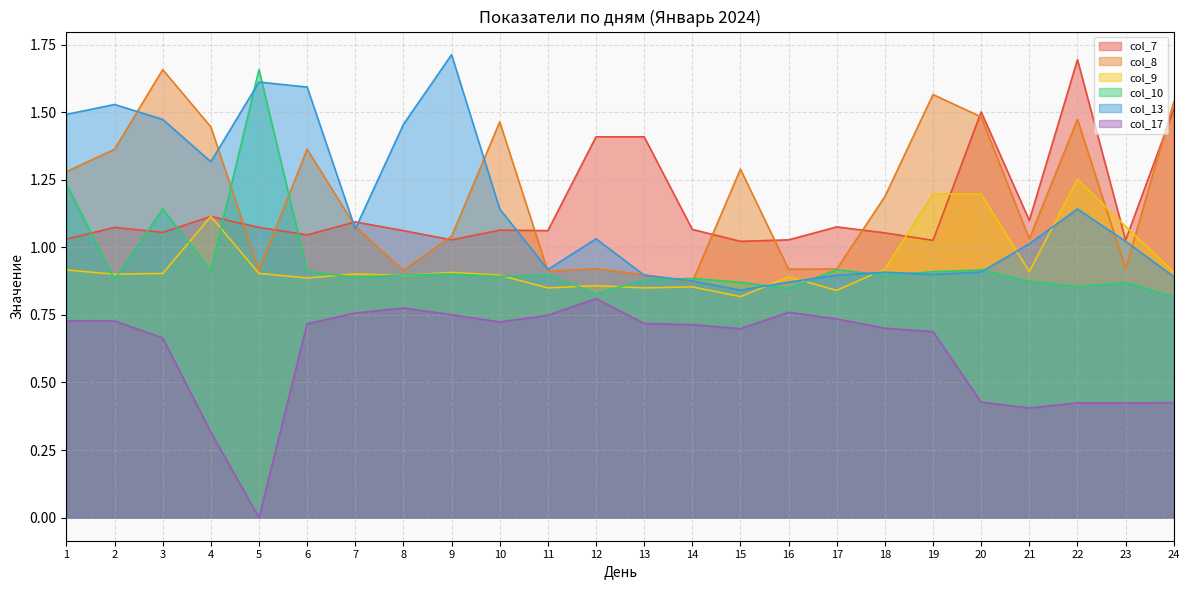

What is the value of the col_10 point at the 12th from the left?

0.8